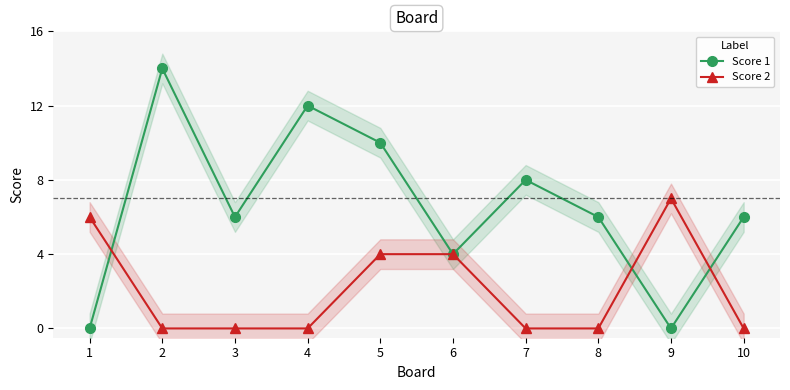

How many data points in Score 2 are above 0?

4